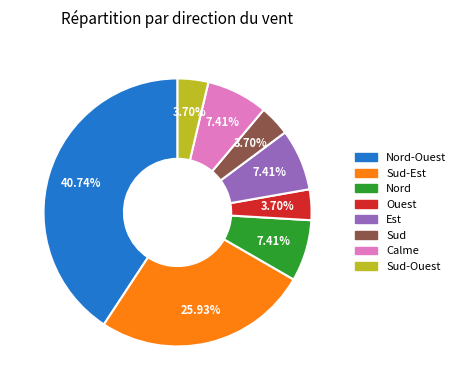

Does any single category account for the majority?

No